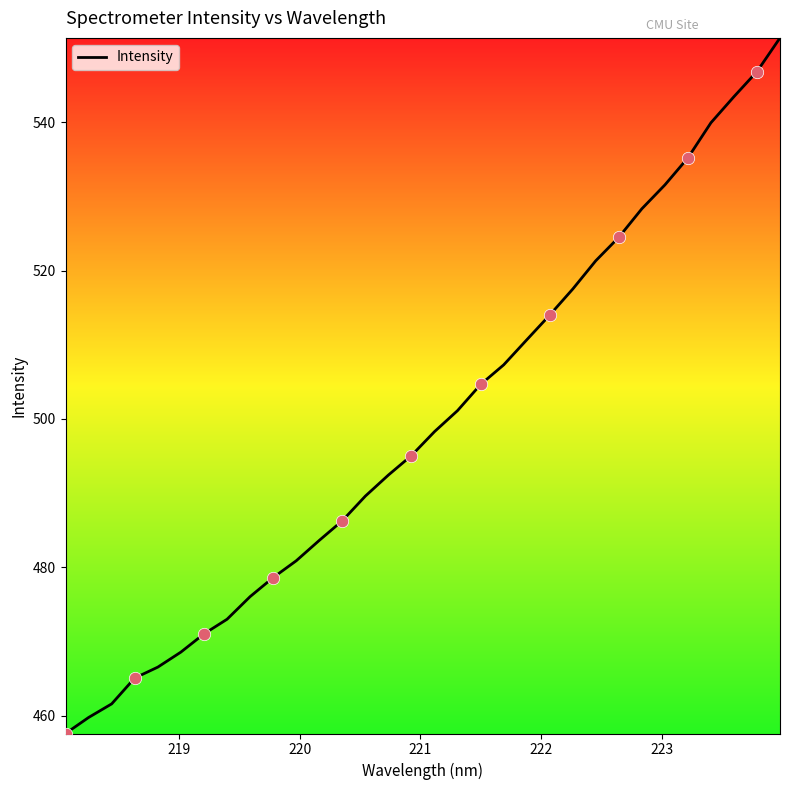

What is the smallest value displayed?

457.6